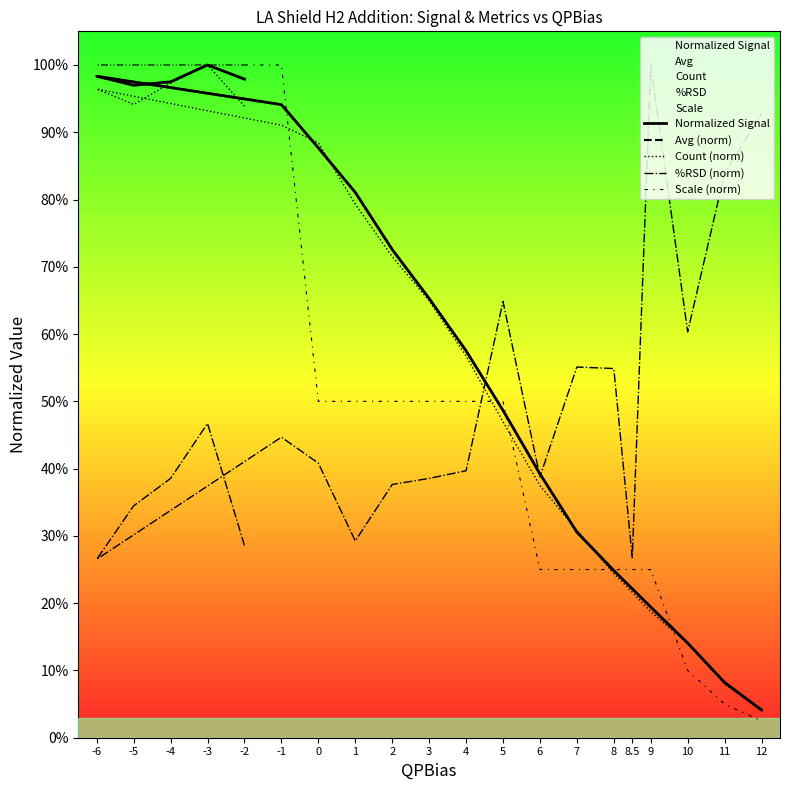

Where do Count (norm) and Avg (norm) first cross each other?

-1 and 0